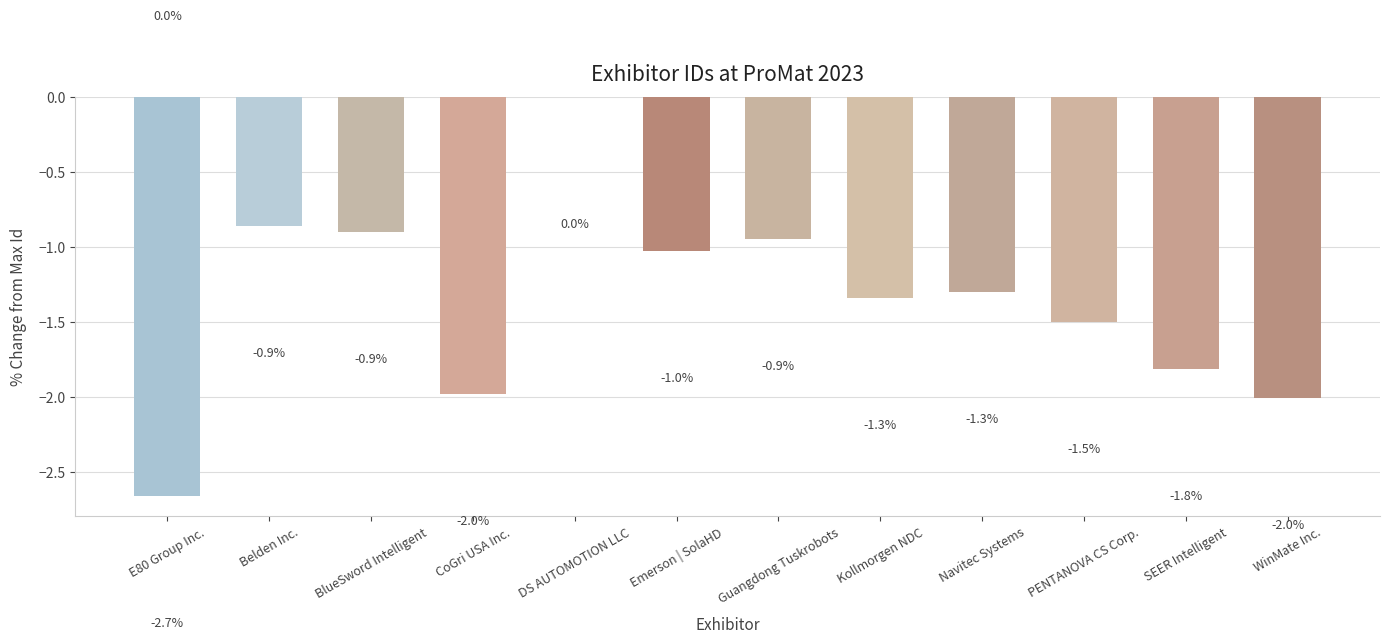

Is it true that the value at E80 Group Inc. is -4.2?

False